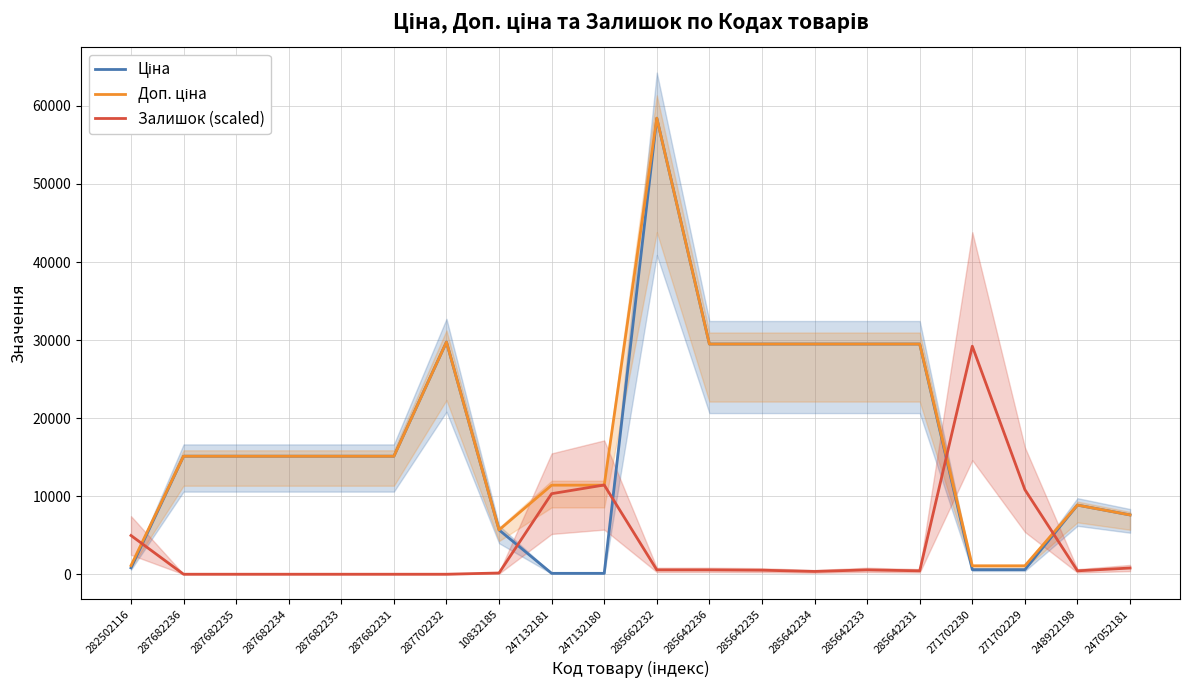

After their last crossing, which series has the higher values: Залишок (scaled) or Доп. ціна?

Доп. ціна